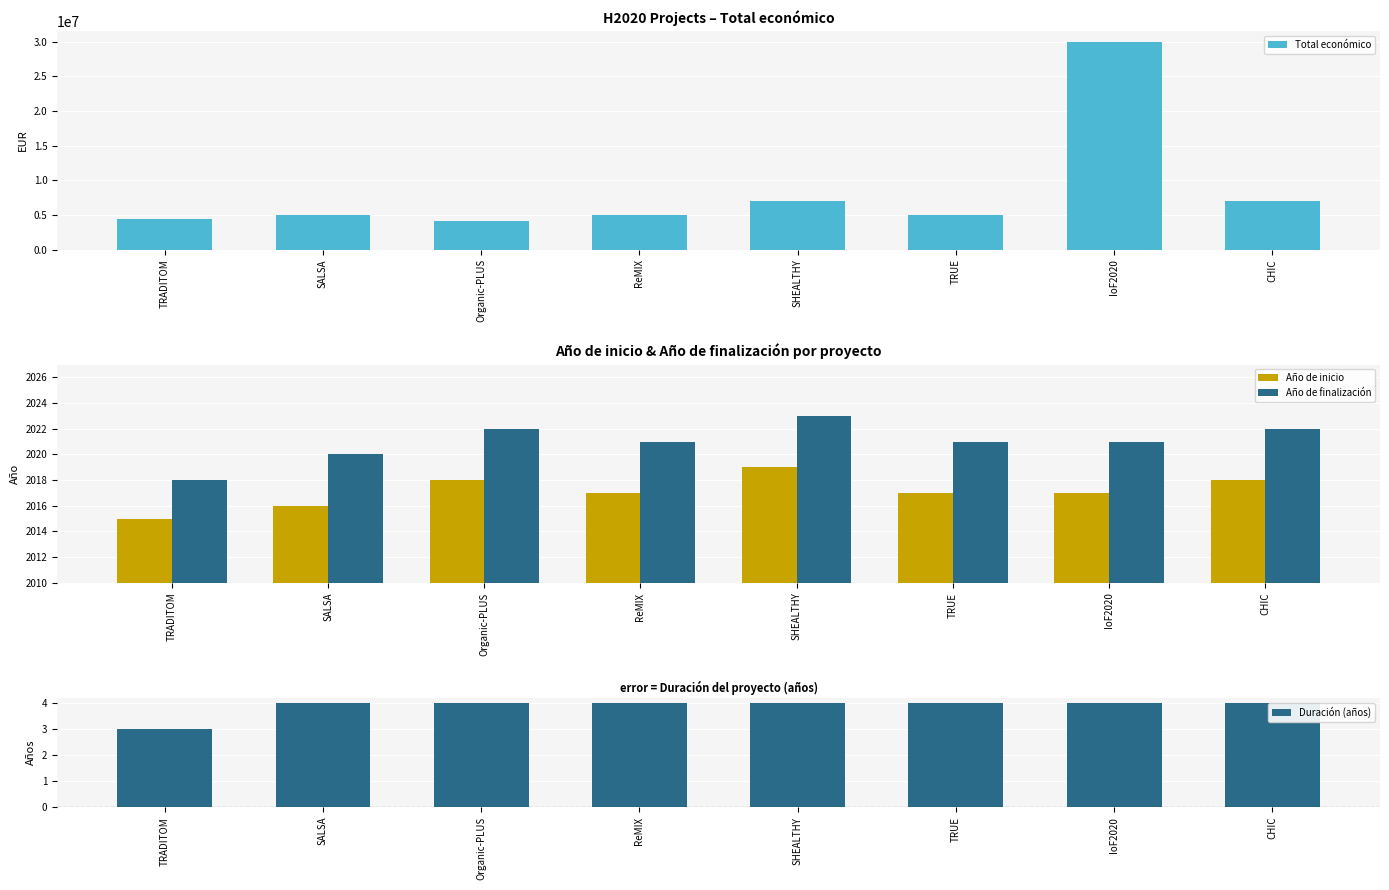

What is the value of the Total económico bar at the 4th from the left?

5000000